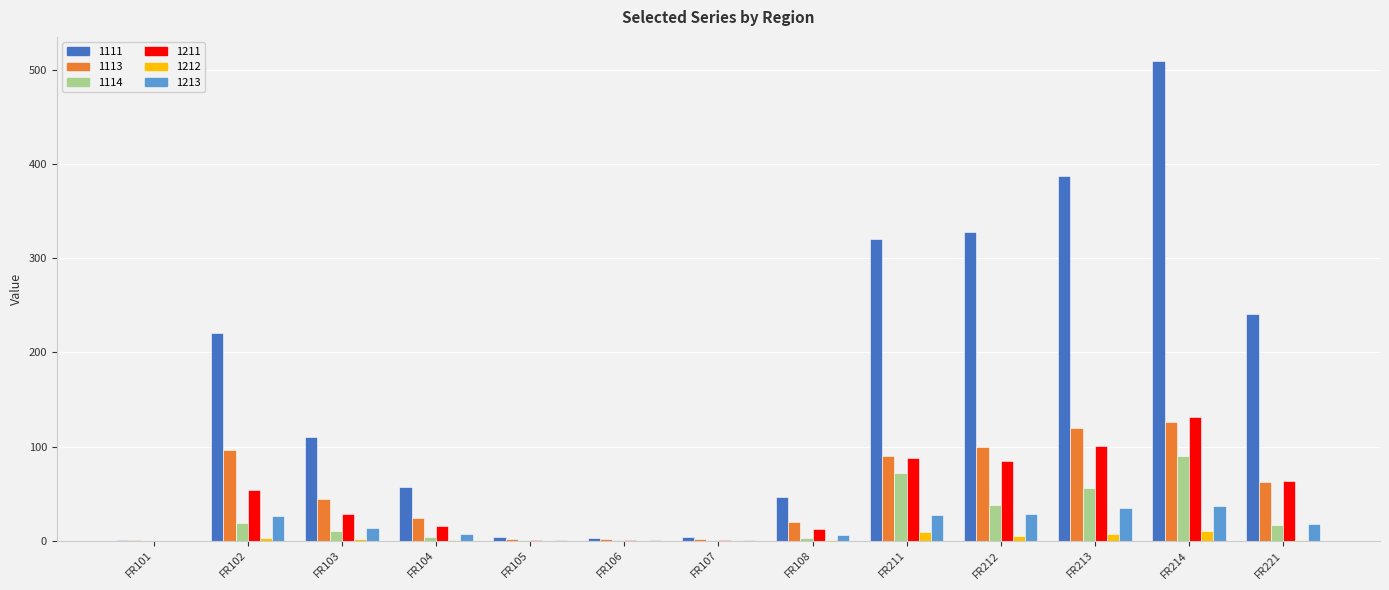

Which series has the widest spread of values?

1111